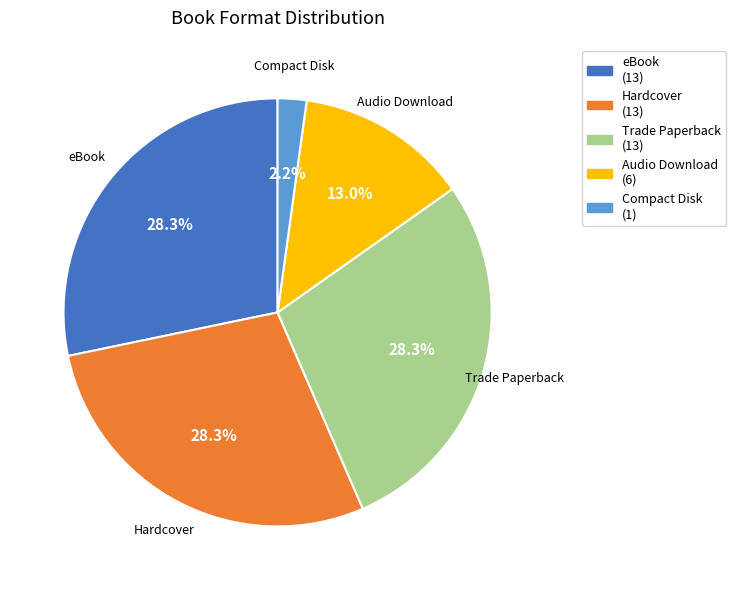

What percentage do Trade Paperback and eBook together represent?

56.5%